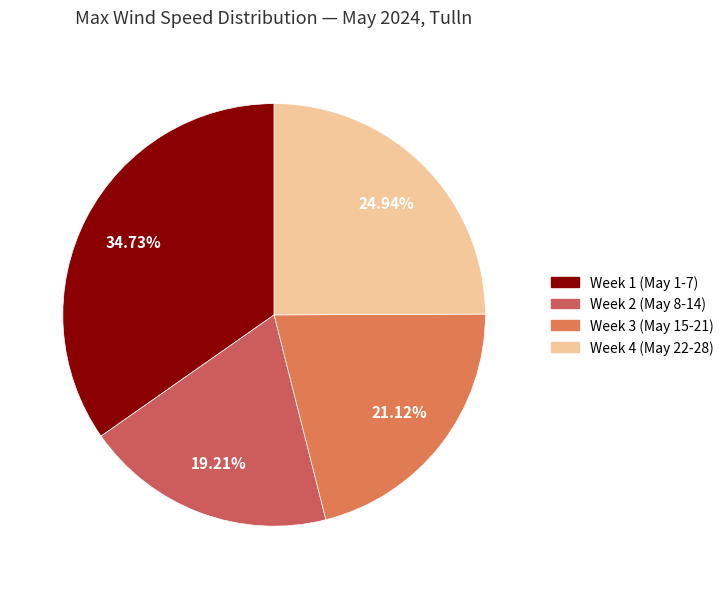

To the nearest percent, what is the average slice percentage?

25%